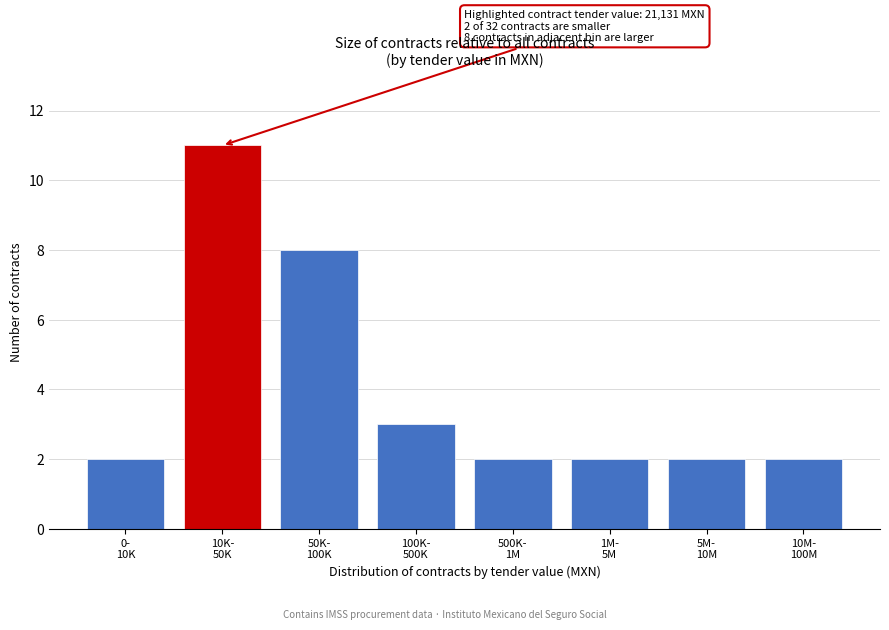

Reading left to right, extract all data points from this chart.

2	11	8	3	2	2	2	2